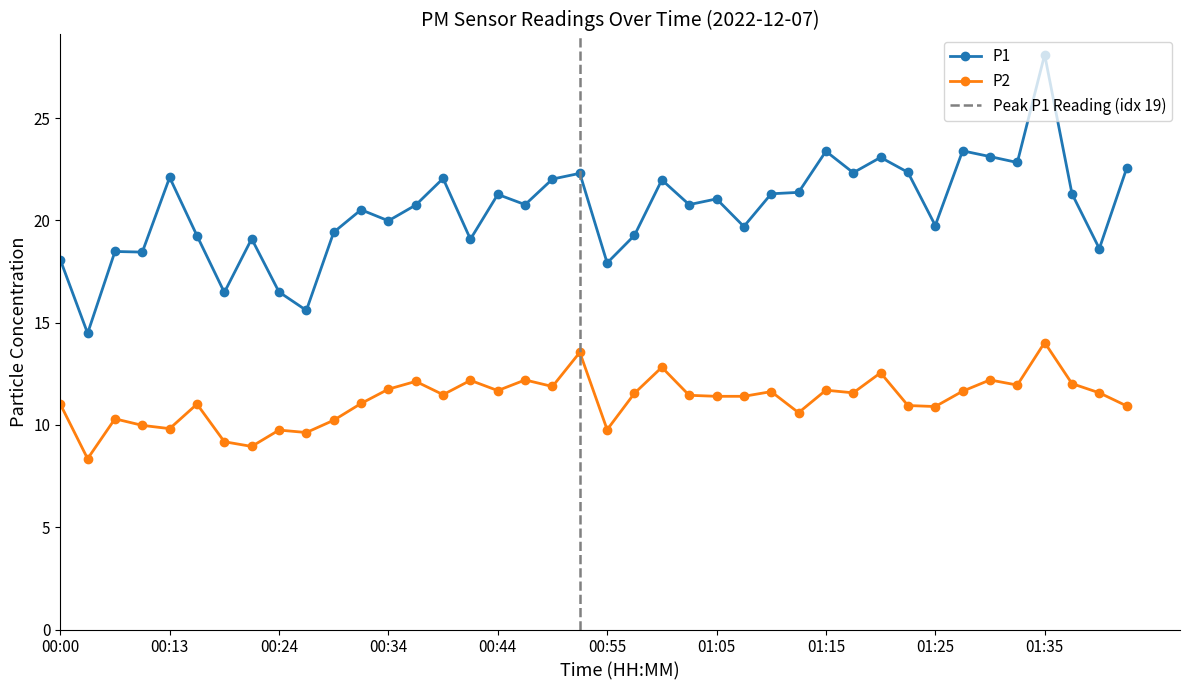

List the series in order of their peak value, lowest first.

P2, P1